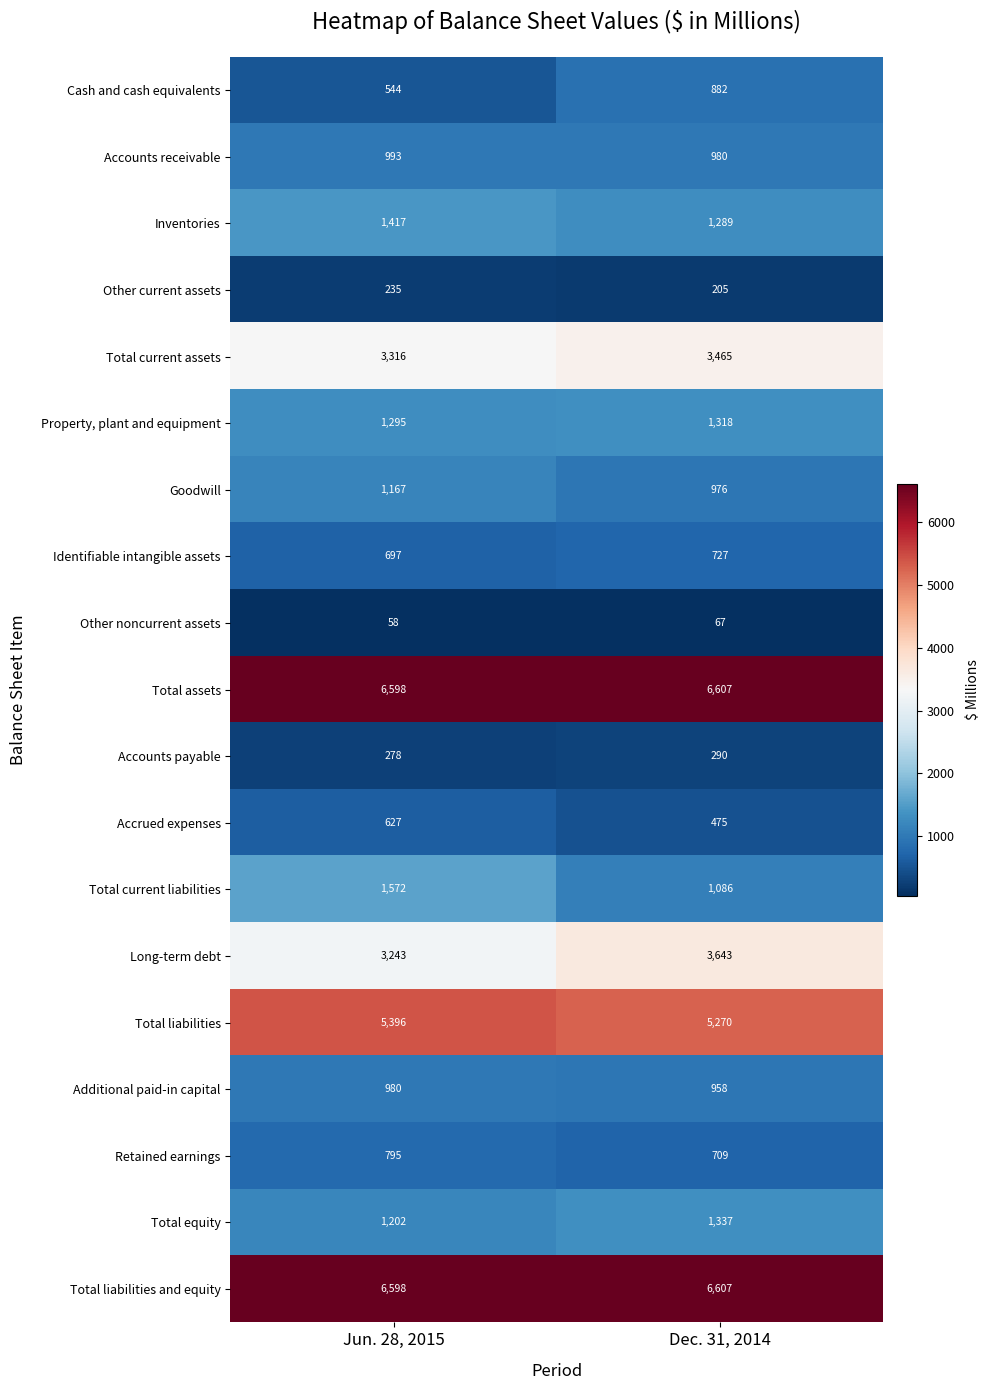

At which category is the sum across all series the highest?

Jun. 28, 2015